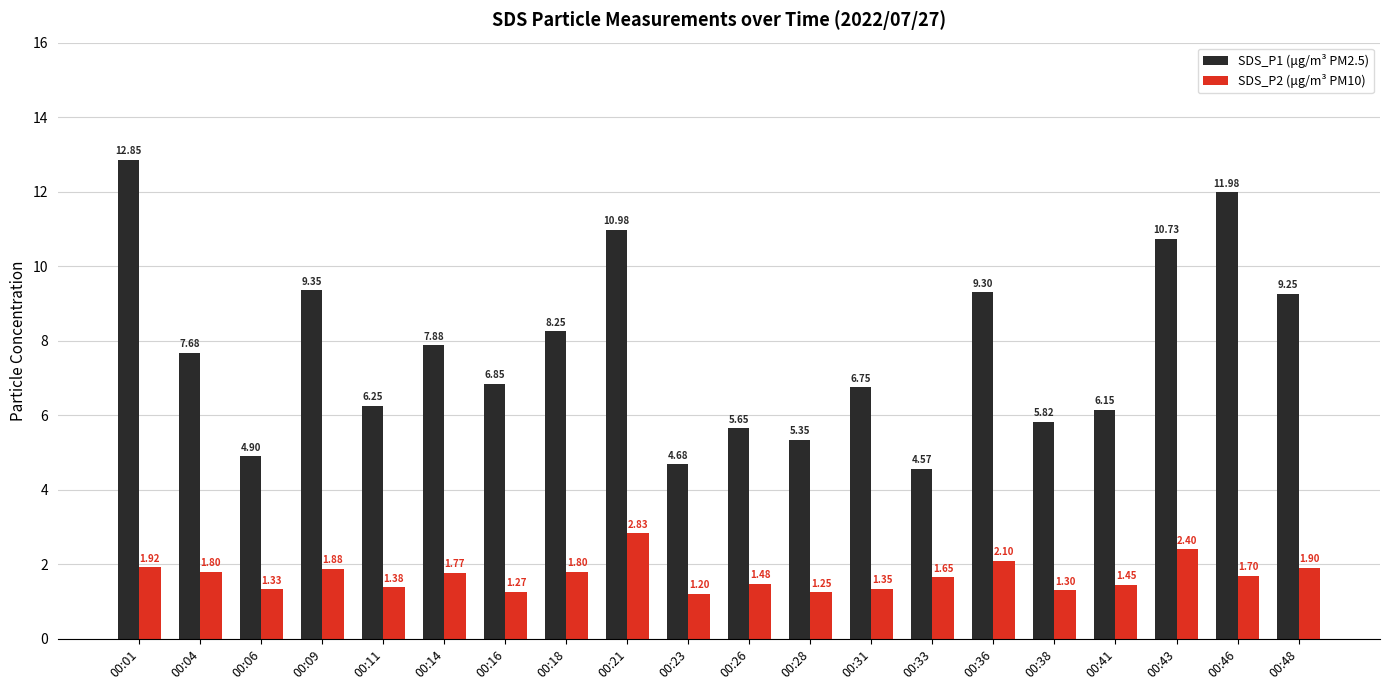

Which series has the largest range (max minus min)?

SDS_P1 (μg/m³ PM2.5)